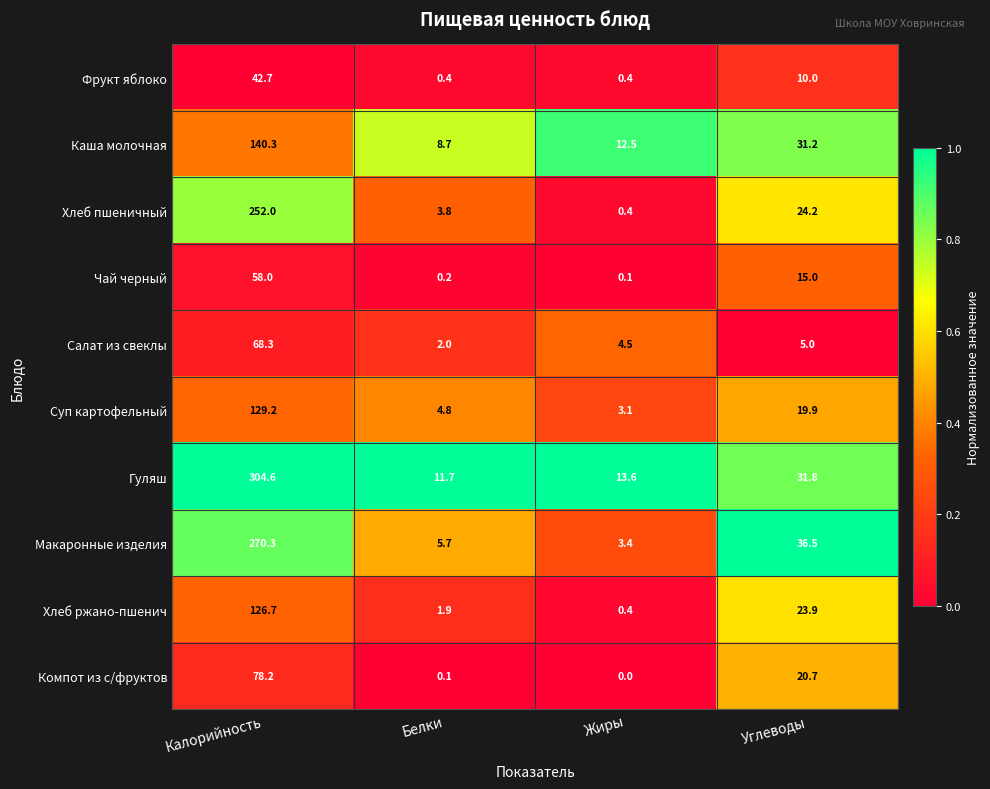

What is the difference between the maximum and second lowest values in the Чай черный series?

57.8